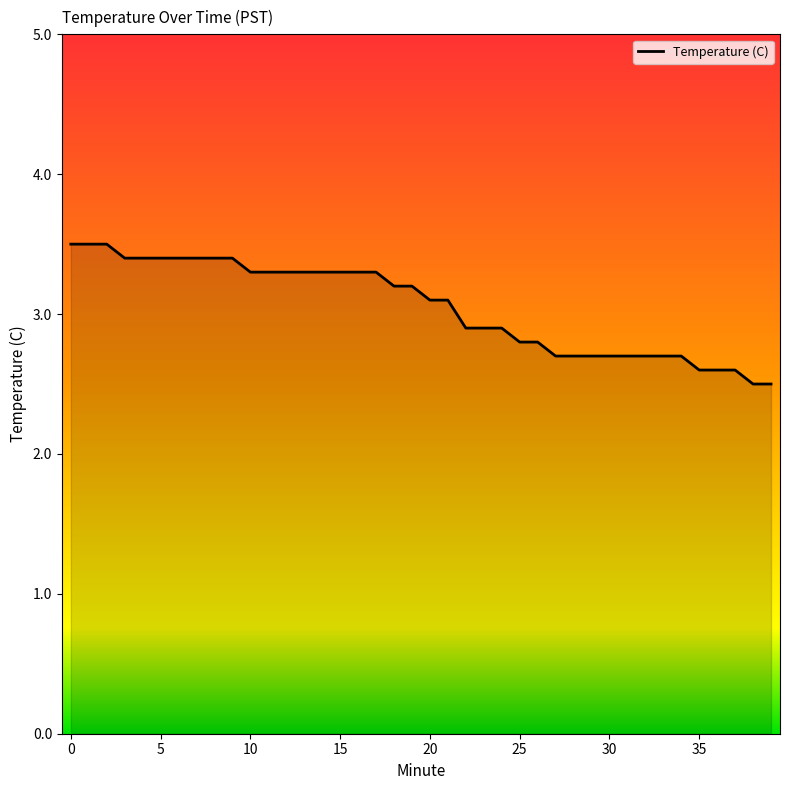

What is the minimum value shown in the chart?

2.5